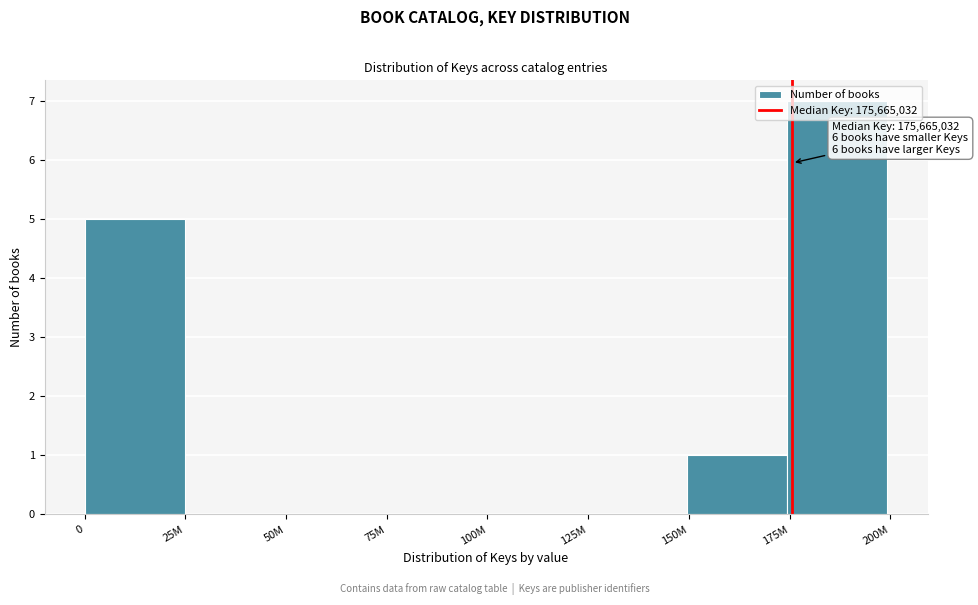

What is the sum of all values?

13